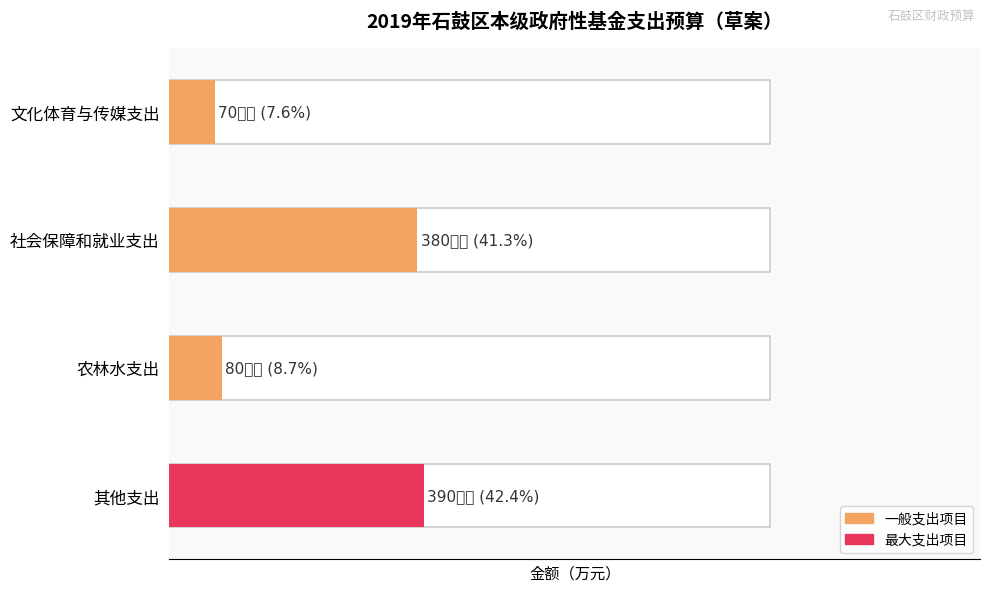

What is the smallest value displayed?

70